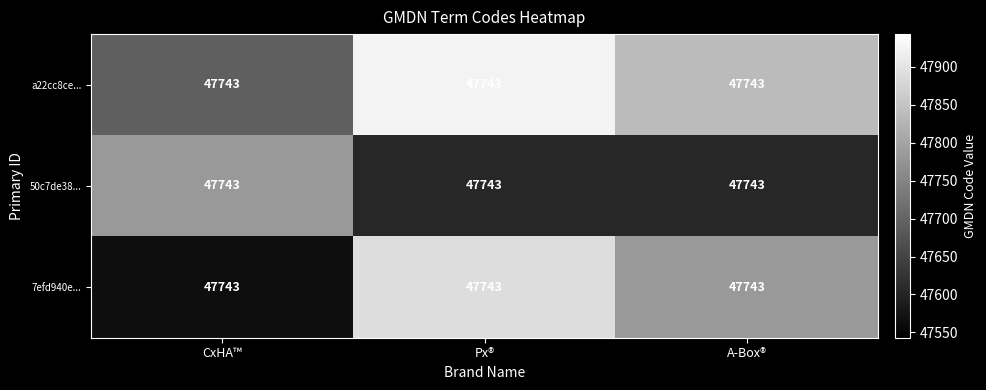

At which label does a22cc8ce... reach its peak?

Px®